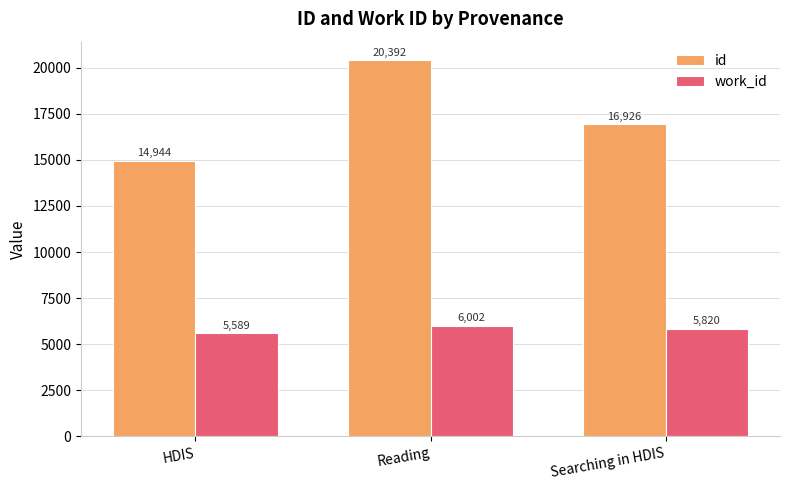

What is the sum of all id values?

52262.1